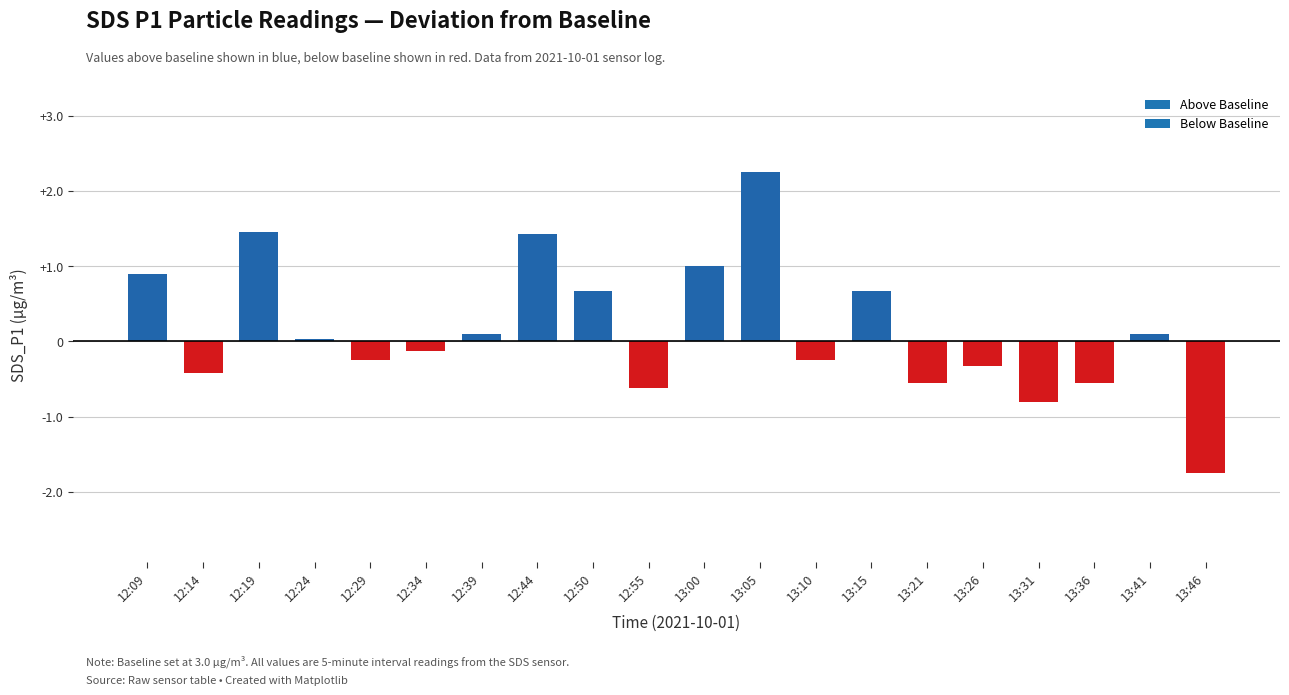

What is the label of the 8th bar from the left?

12:44